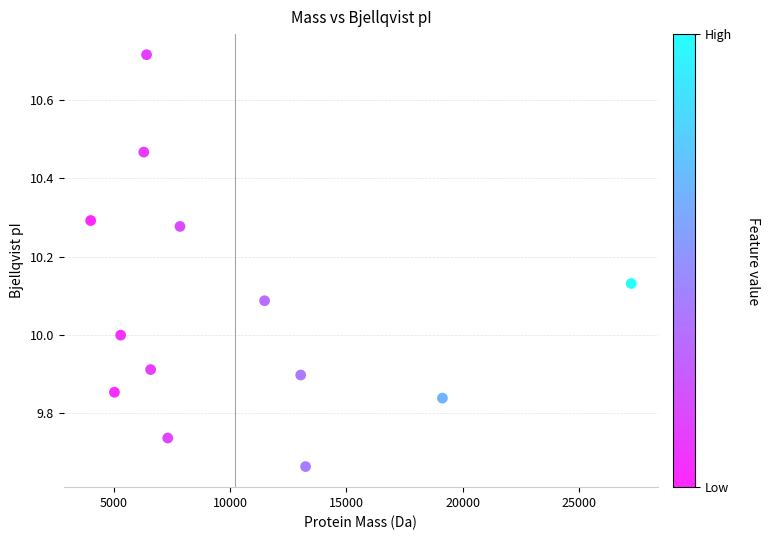

What is the range of Y values (max minus min)?

1.1